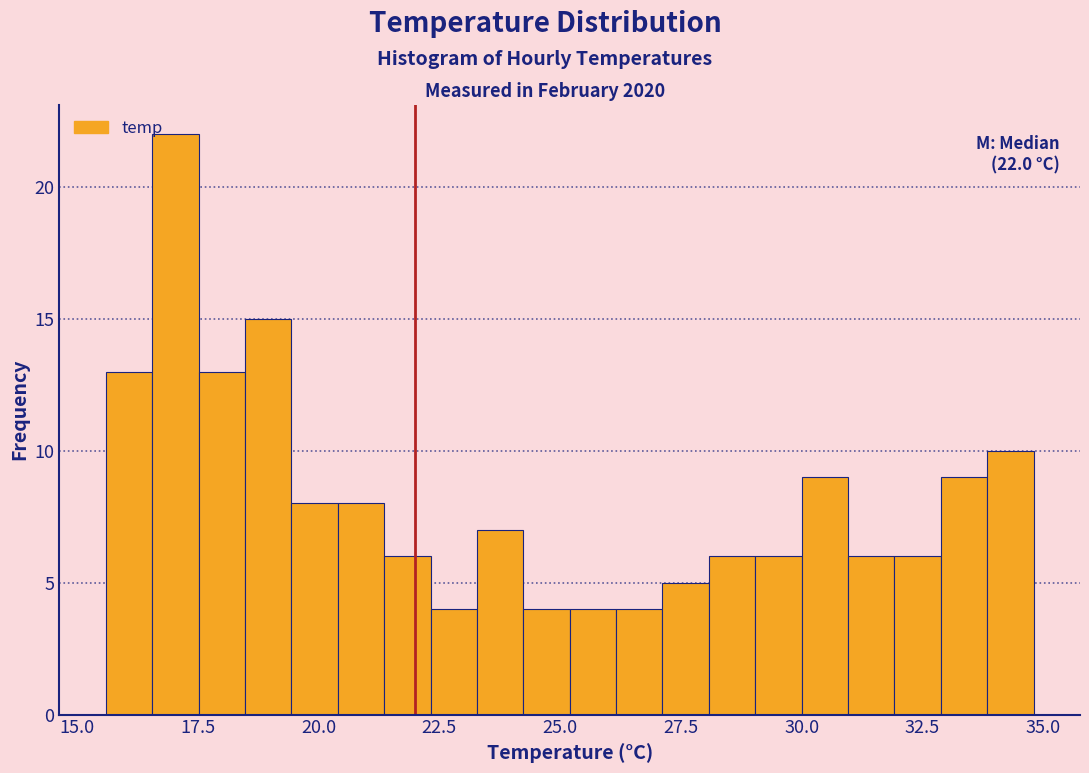

Read against the x-axis, roughly where is the centre of the tallest bar?

17.0